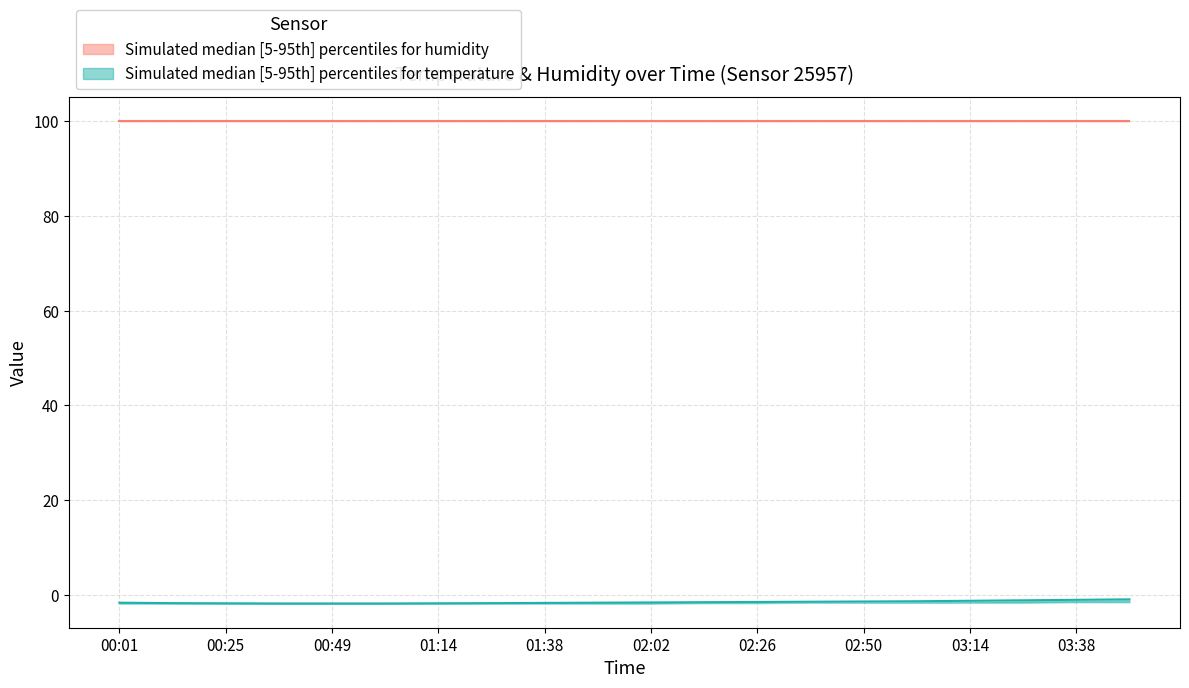

True or false: humidity_median has a value of 99.9 at 01:14.

True